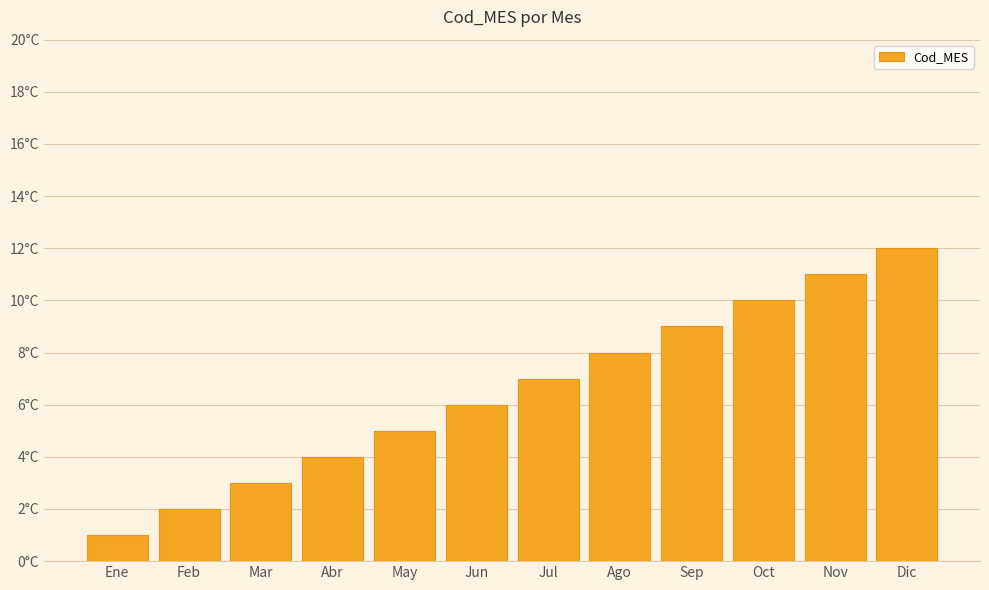

Are the bars horizontal?

No